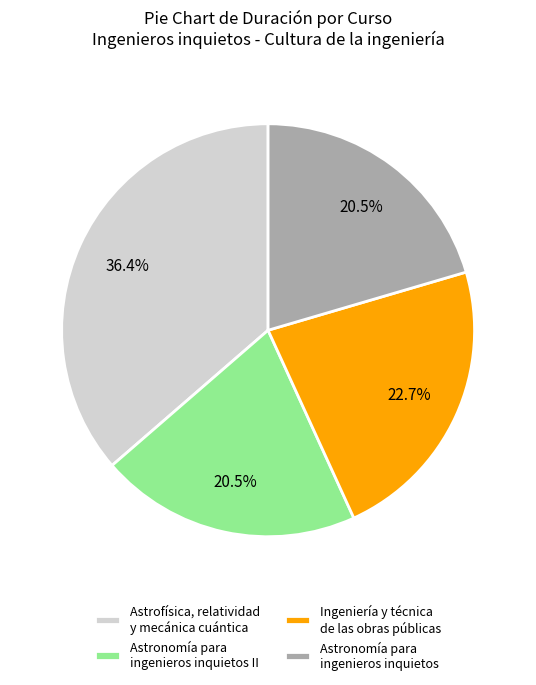

To the nearest percent, what portion does Ingeniería y técnica de las obras públicas represent?

23%